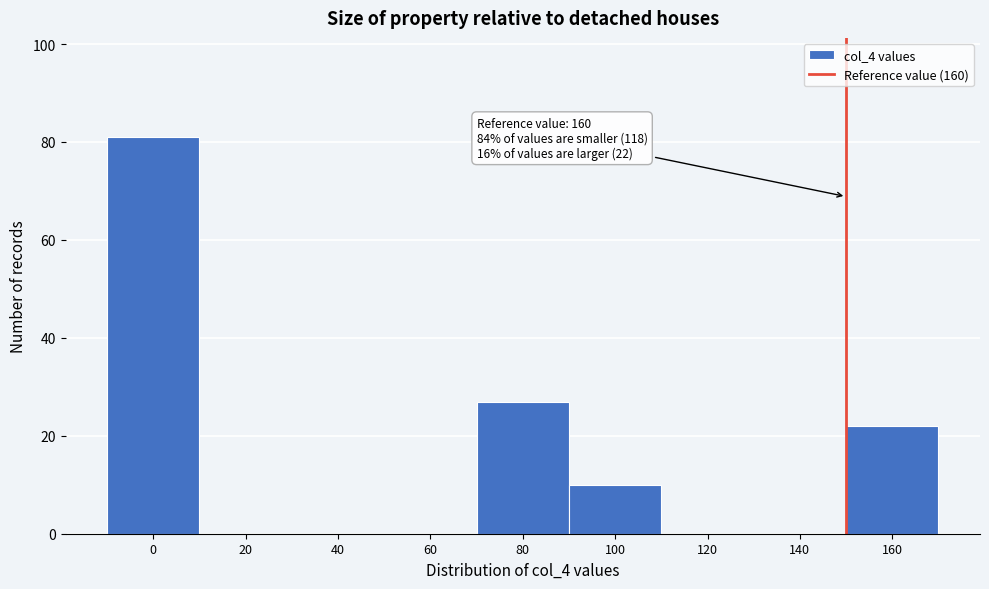

Reading left to right, extract all data points from this chart.

0=81	20=0	40=0	60=0	80=27	100=10	120=0	140=0	160=22